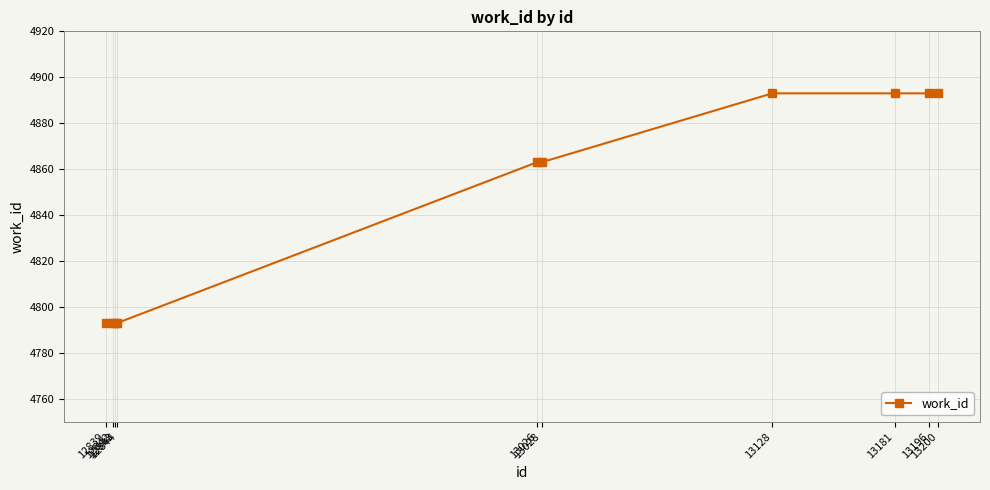

What is the difference between the maximum and minimum values?

100